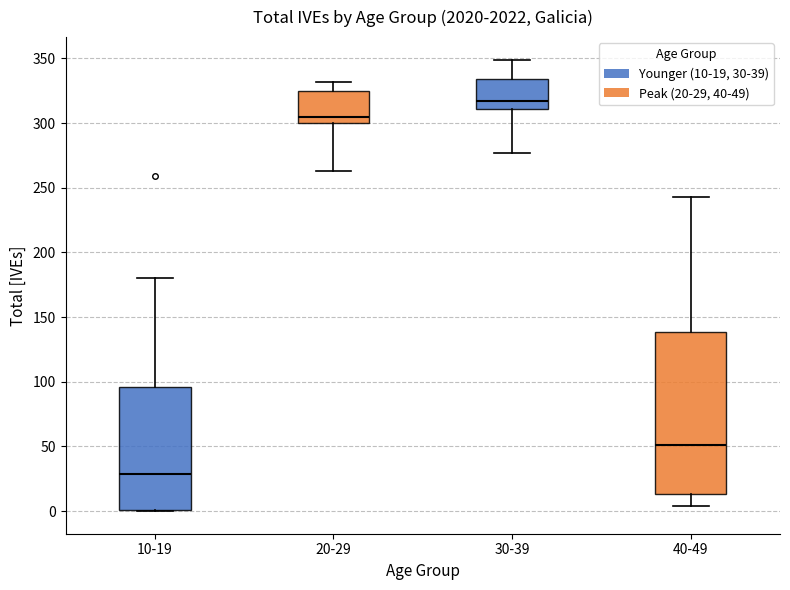

Reading left to right, read every box against the y-axis: the position of its median line, the range the box covers, and the ends of its whiskers. The values are not printed on the chart, so give them approximately, as read against the axis.

10-19: median 30, box 0 to 95, whiskers 0 to 180
20-29: median 305, box 300 to 325, whiskers 265 to 330
30-39: median 315, box 310 to 335, whiskers 275 to 350
40-49: median 50, box 15 to 140, whiskers 5 to 245